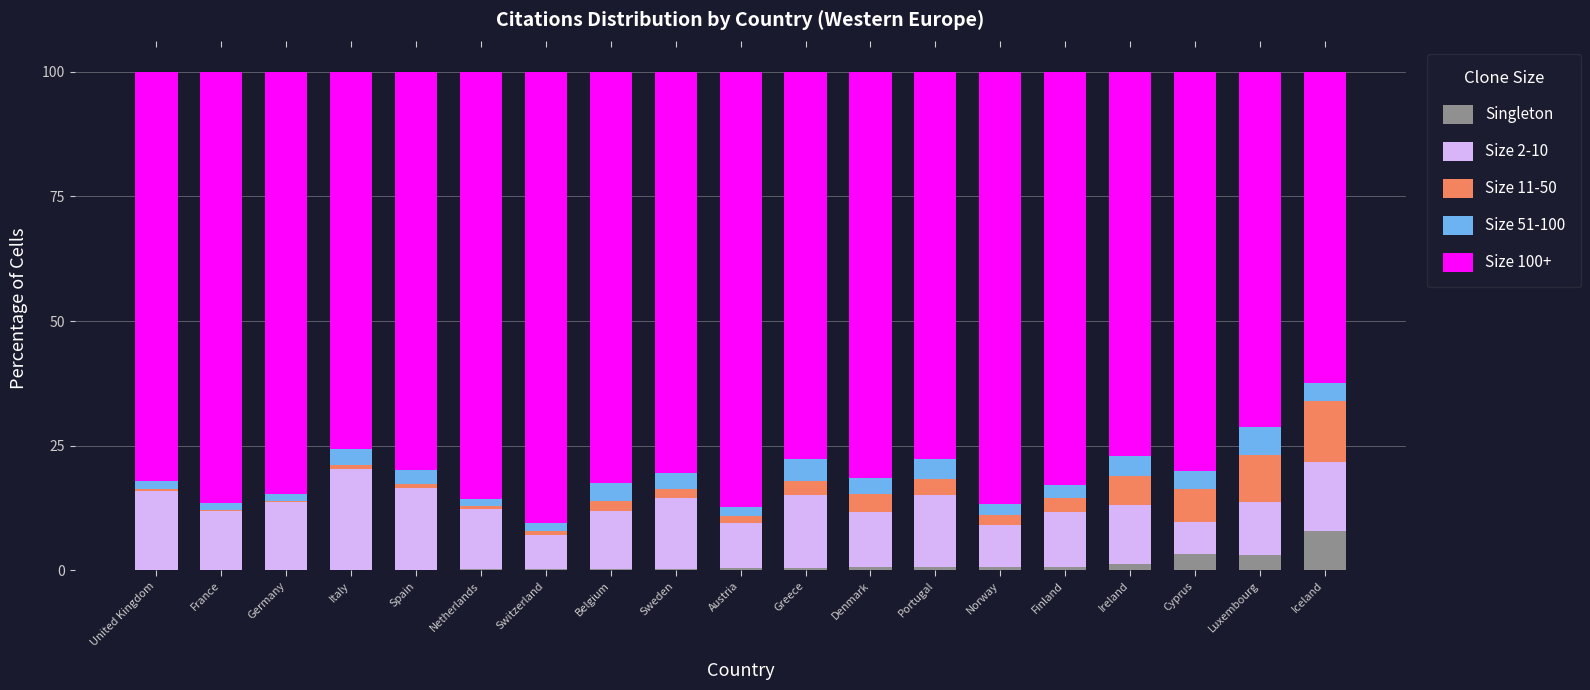

At which label does Singleton reach its peak?

Iceland